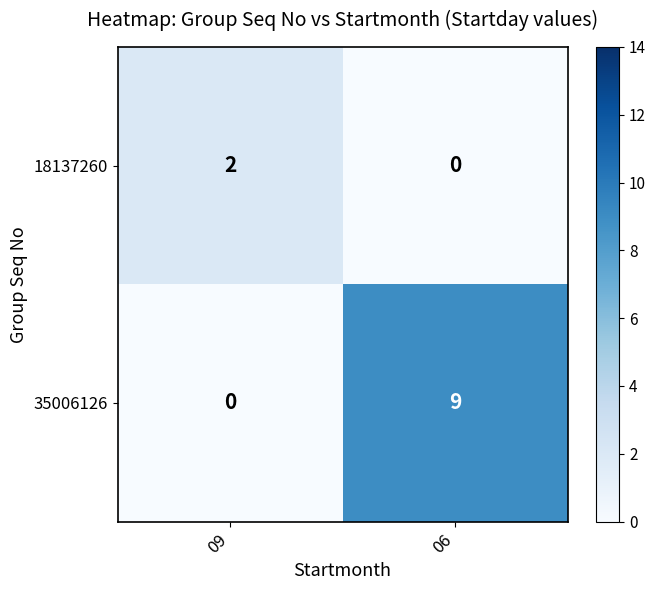

List the series in order of their overall mean, lowest first.

18137260, 35006126